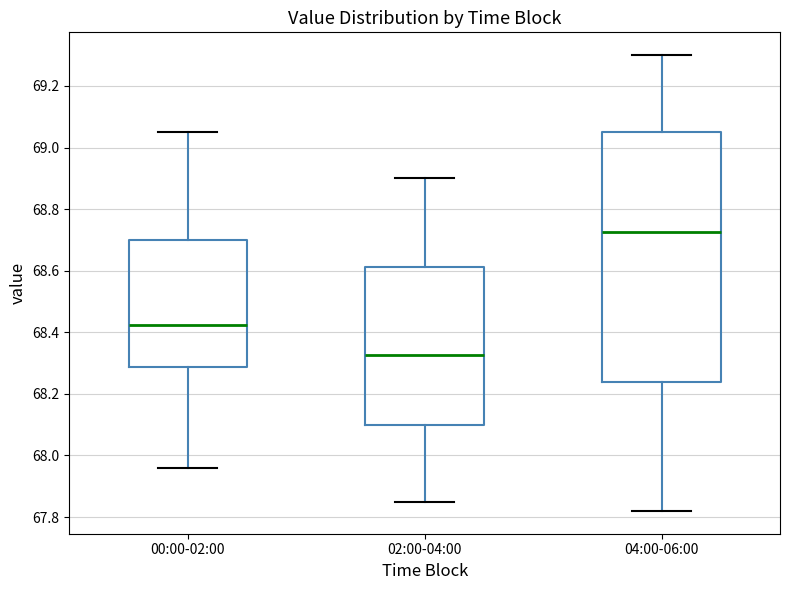

Reading left to right, transcribe this box plot: for each box, give where its median line is, the range the box spans, and where its two whiskers end, as read against the y-axis. The values are not printed on the chart, so give them approximately, as read against the axis.

00:00-02:00: median 68.42, box 68.28 to 68.70, whiskers 67.96 to 69.06
02:00-04:00: median 68.32, box 68.10 to 68.62, whiskers 67.86 to 68.90
04:00-06:00: median 68.72, box 68.24 to 69.06, whiskers 67.82 to 69.30